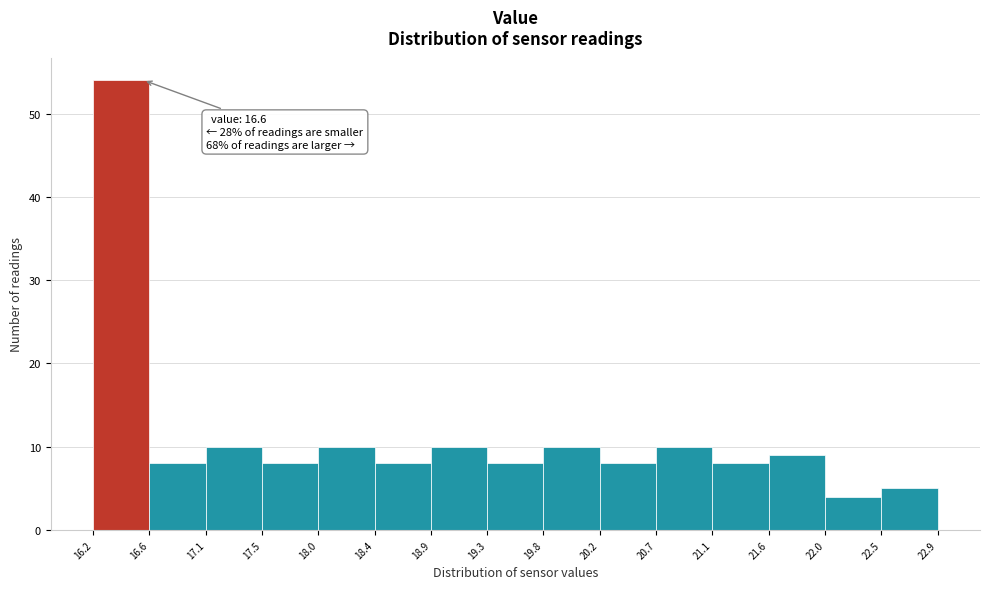

Which range on the x-axis has the tallest bar?

16.2 to 16.6